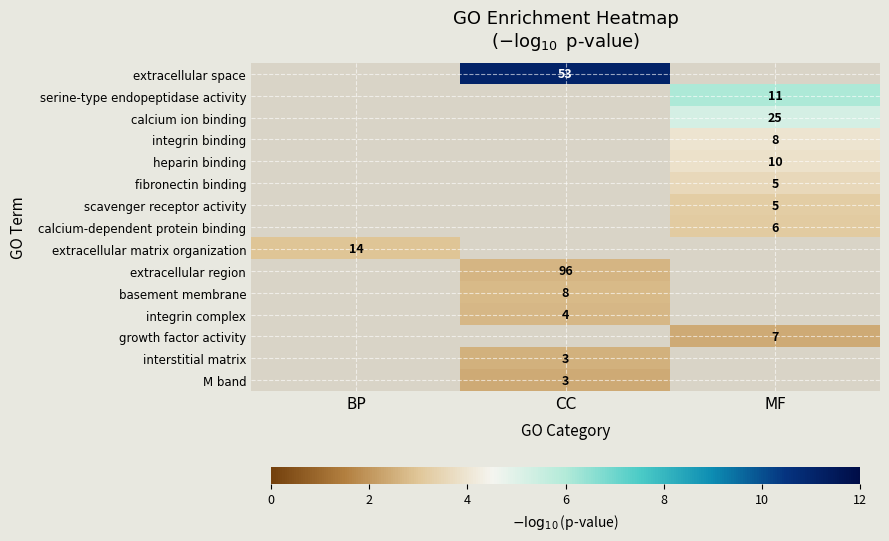

Which label corresponds to the largest value in the chart?

CC